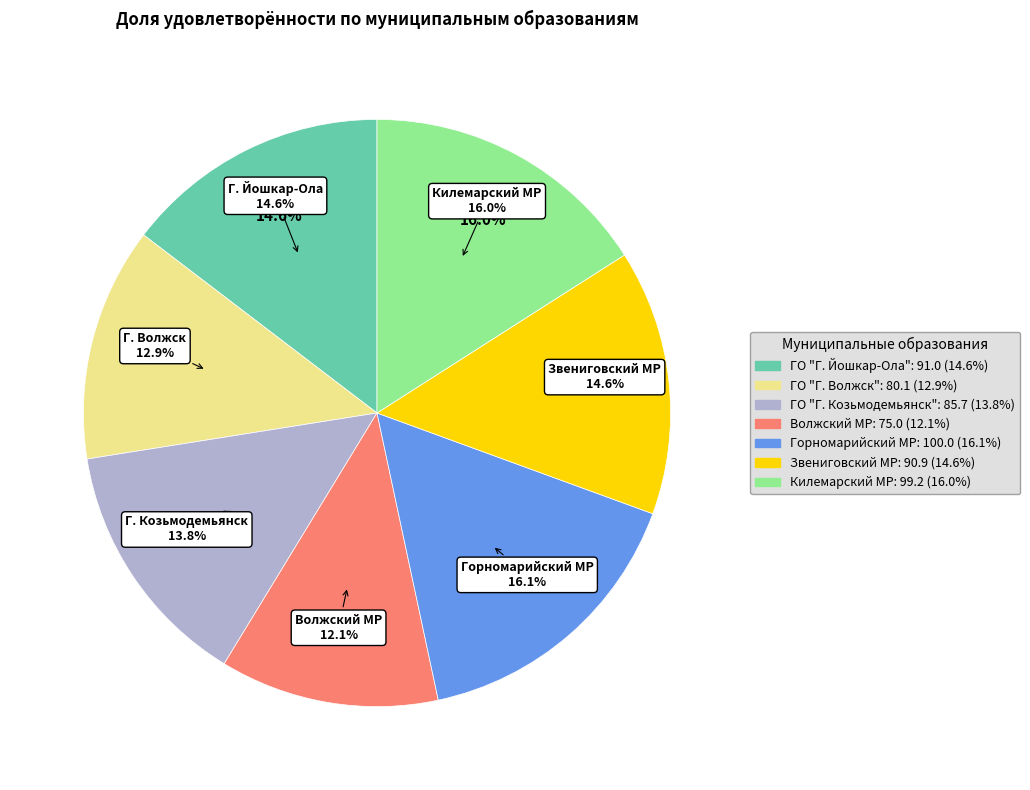

The Звениговский МР slice represents 15% of the pie. True or false?

True